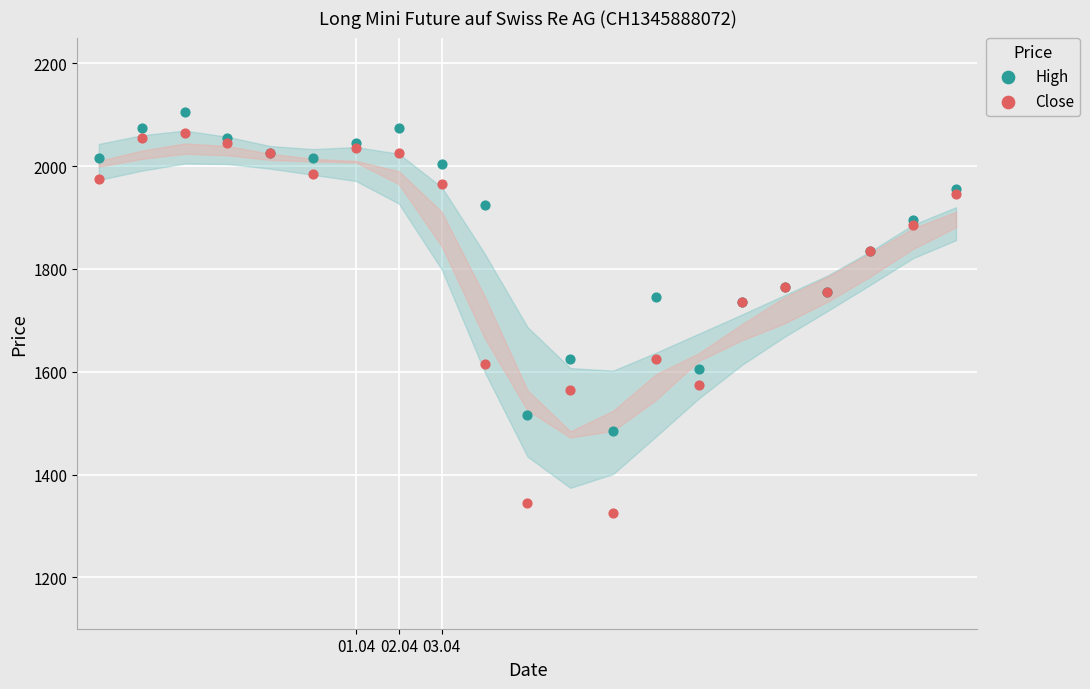

Which series reaches the minimum Y coordinate?

Close